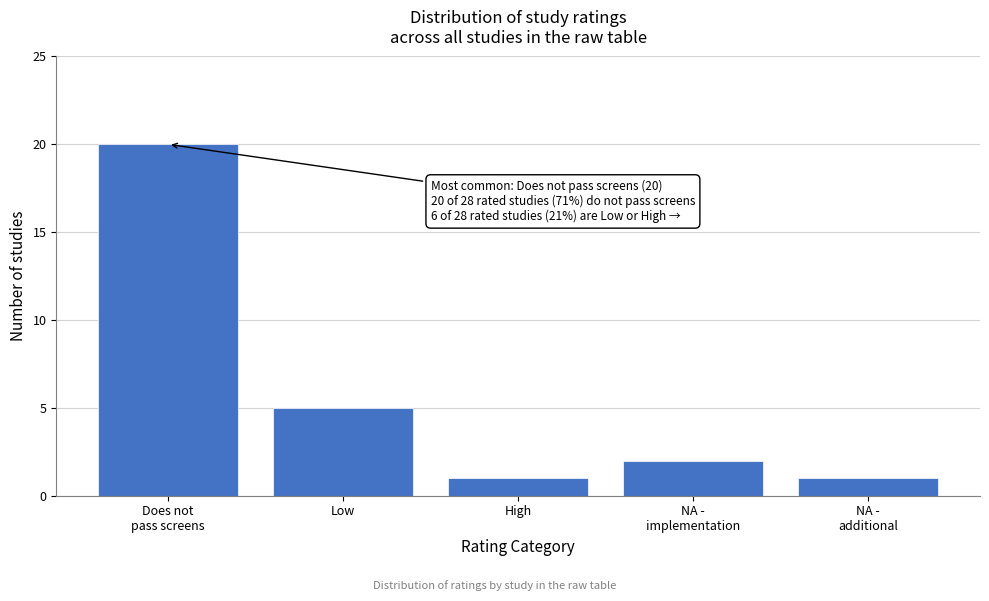

Reading right to left, transcribe all the data shown in this chart.

1	2	1	5	20